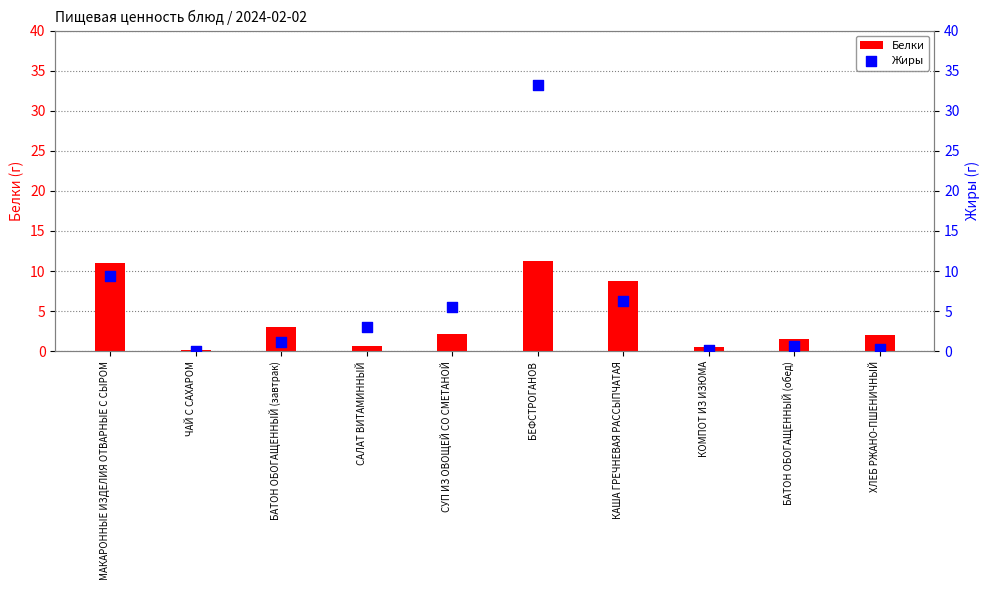

Is the value of Белки at КОМПОТ ИЗ ИЗЮМА greater than the value of Жиры at БАТОН ОБОГАЩЕННЫЙ (обед)?

No